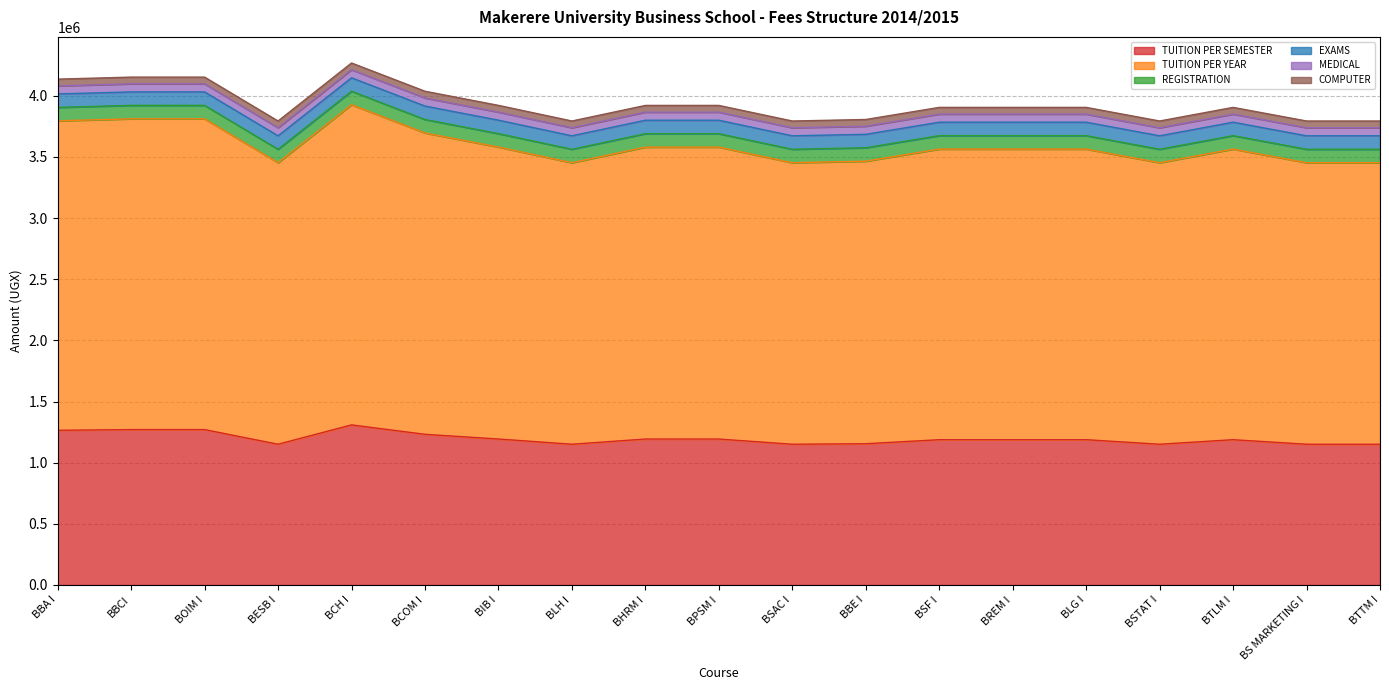

Which series changed the most between BBCI and BOIM I?

TUITION PER SEMESTER